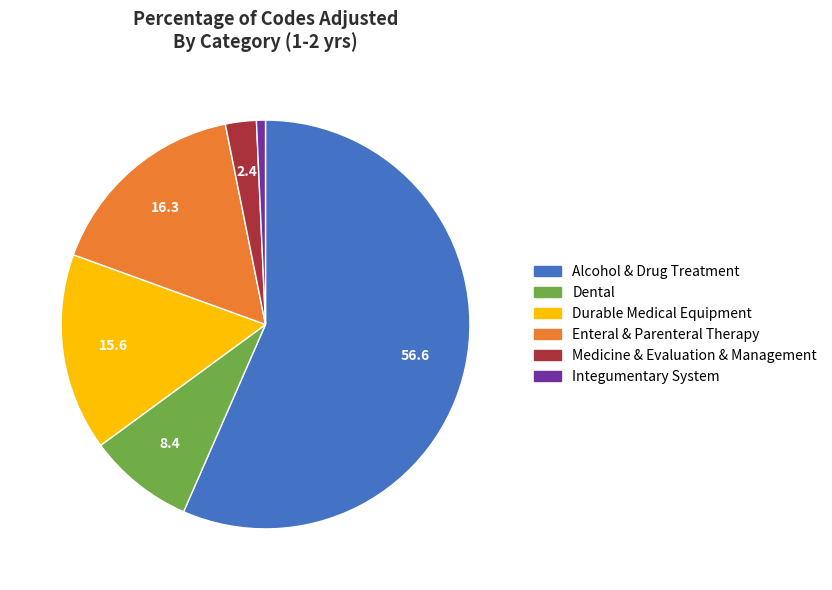

Is there a majority slice in this chart?

Yes